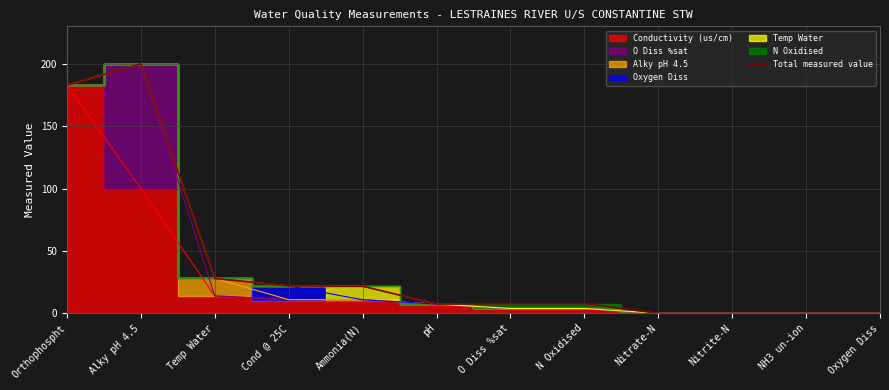

How many values are below 7?

4